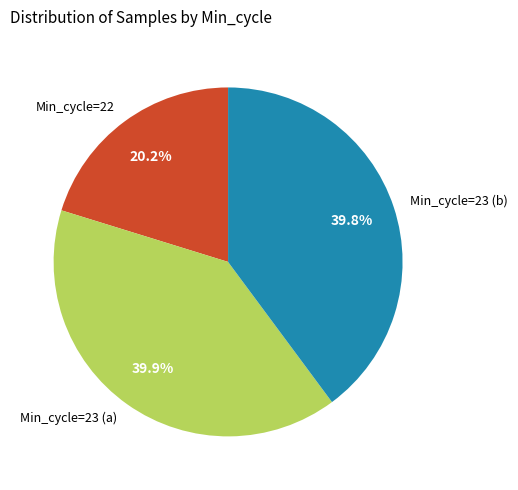

Is there a majority slice in this chart?

No